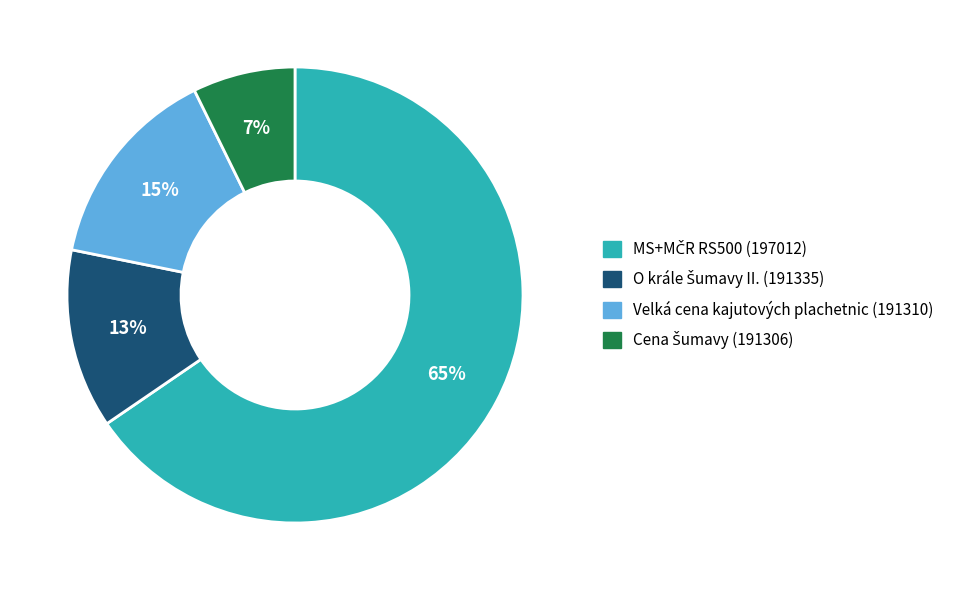

To the nearest percent, what is the average slice percentage?

25%